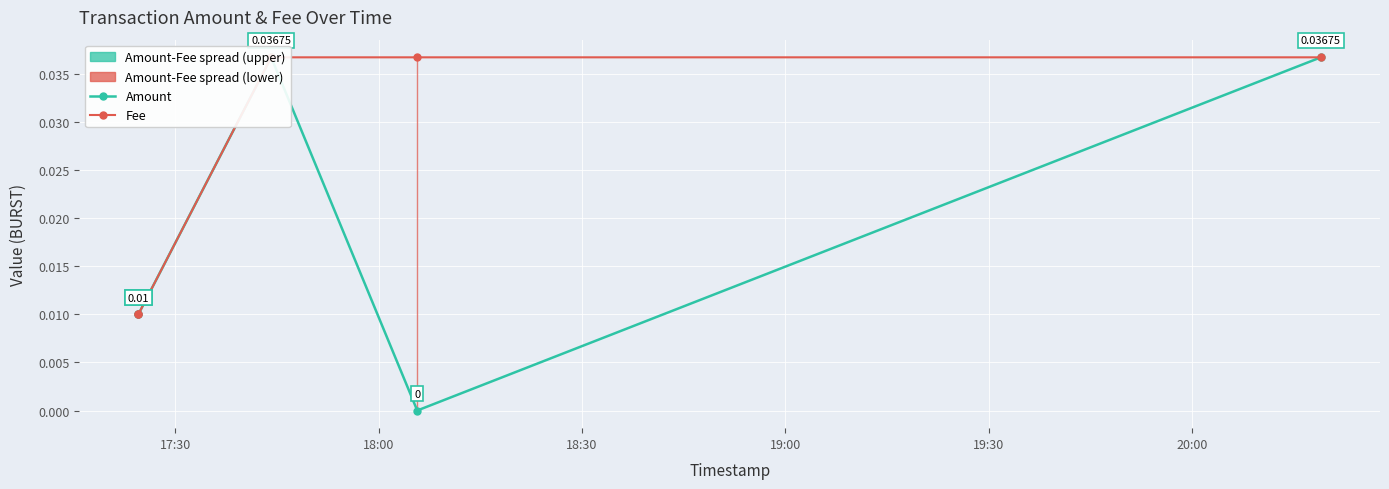

Is the value of Amount at 19:00 greater than the value of Fee at 18:30?

No